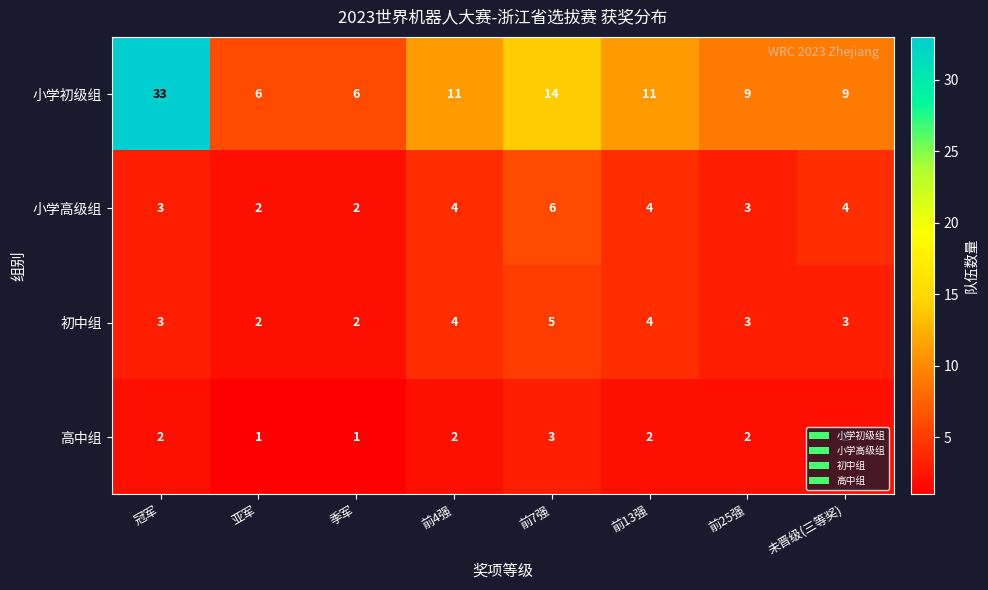

What is the difference between the maximum and second lowest values in the 小学初级组 series?

27